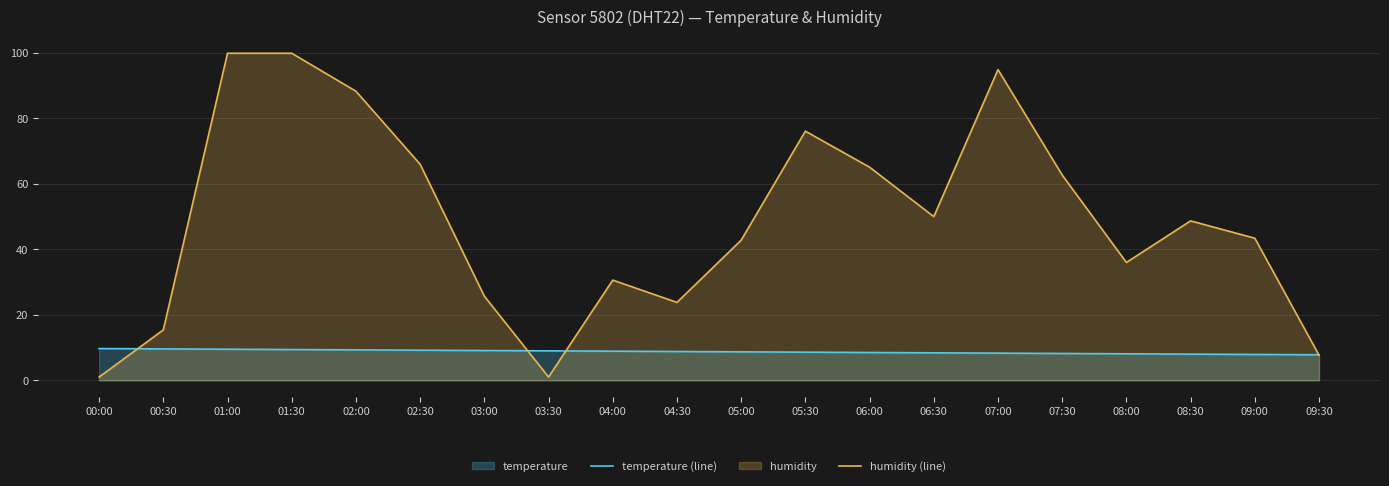

What is the label of the 8th point from the left?

03:30